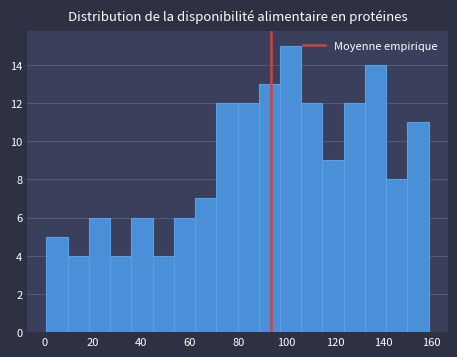

How tall is the bar that spans 124 to 132 on the x-axis? Neither the bar edges nor the heights are printed on the chart, so give them approximately, as read against the axes.

12